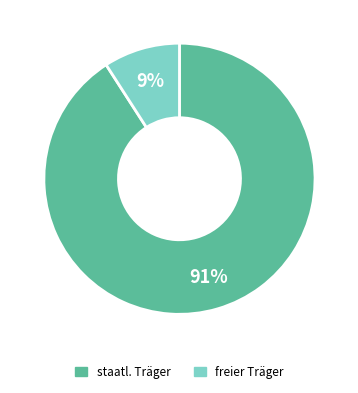

Is the sum of freier Träger and staatl. Träger greater than half?

Yes